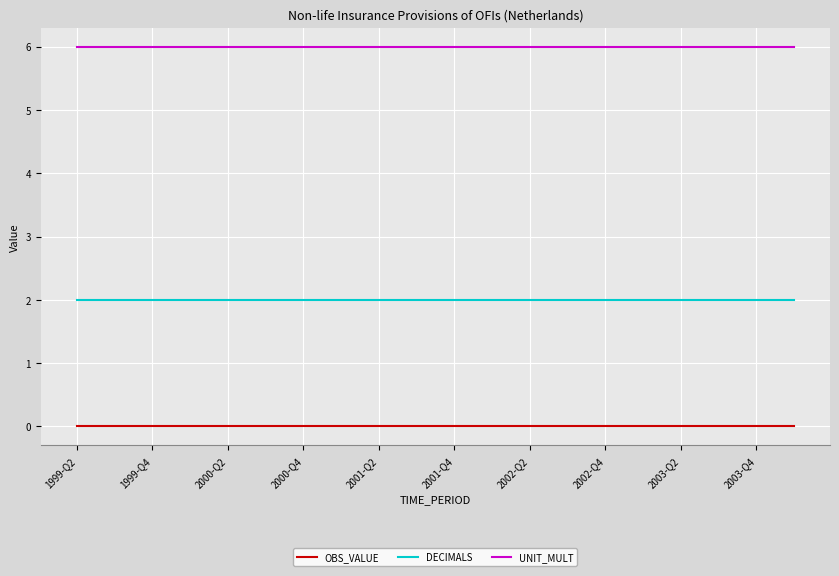

Which series has the largest total across all categories?

UNIT_MULT